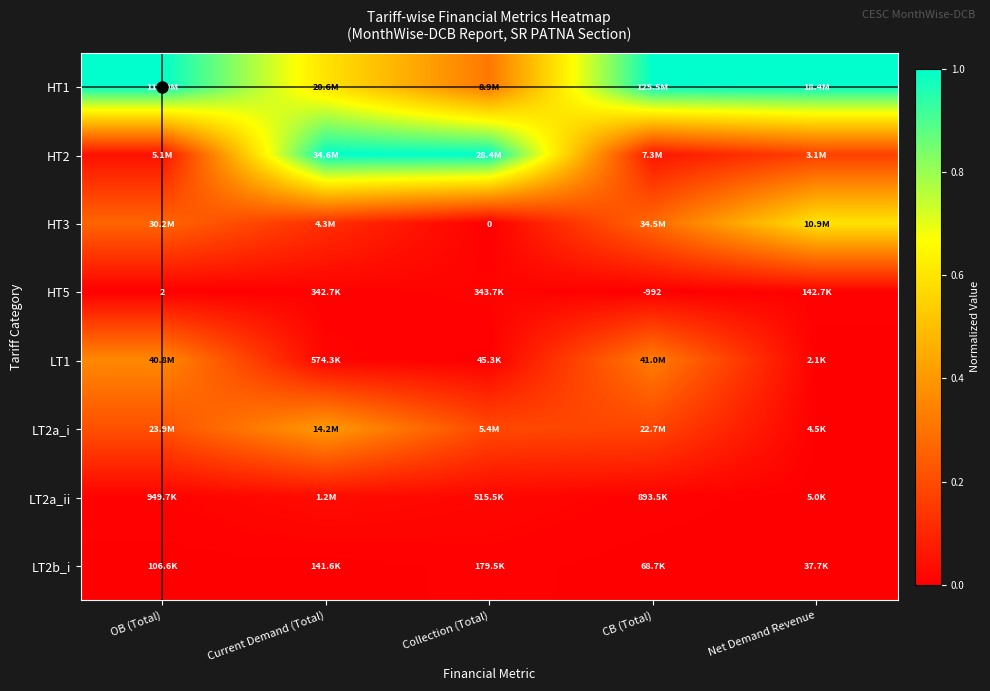

Which label corresponds to the largest value in the chart?

OB (Total)